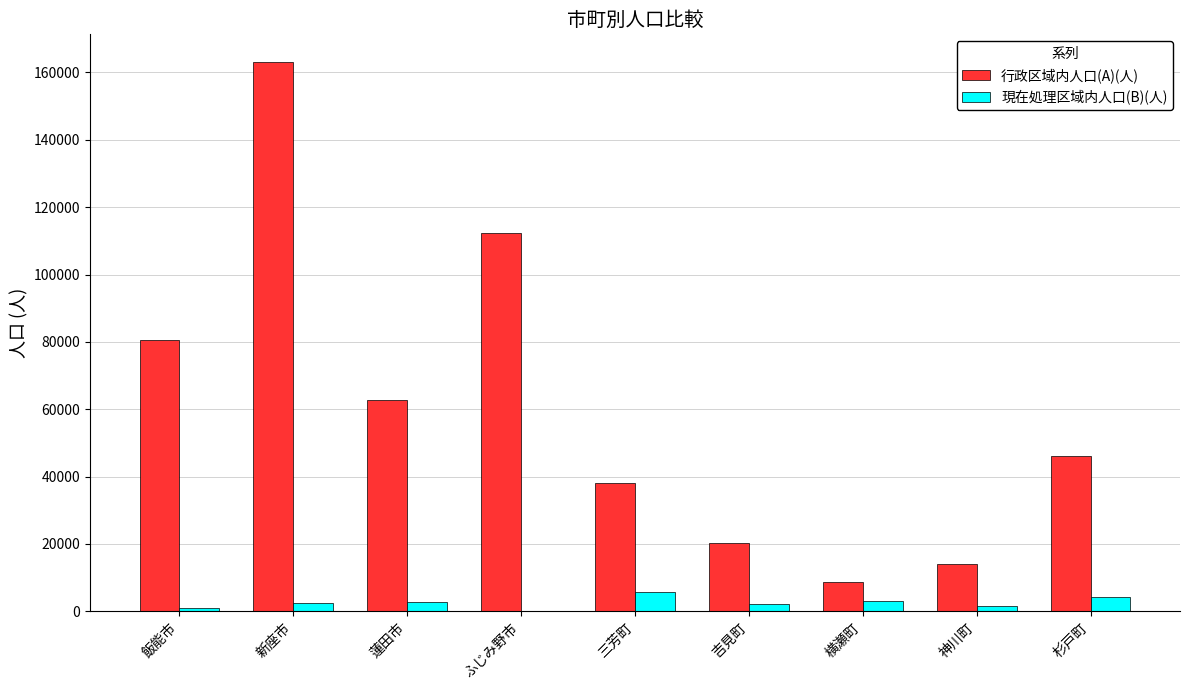

Which series changed the most between 飯能市 and 神川町?

行政区域内人口(A)(人)